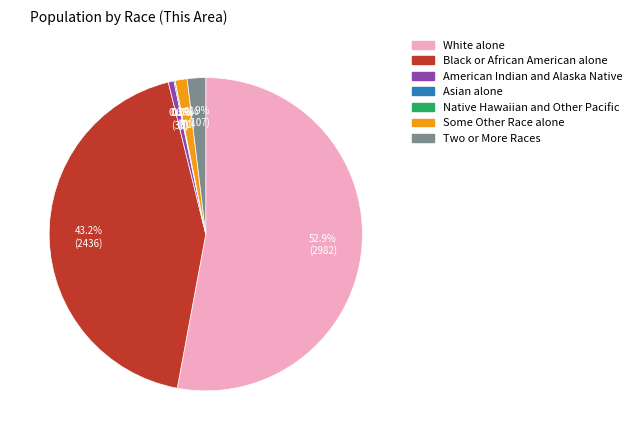

True or false: American Indian and Alaska Native accounts for 15% of the total.

False